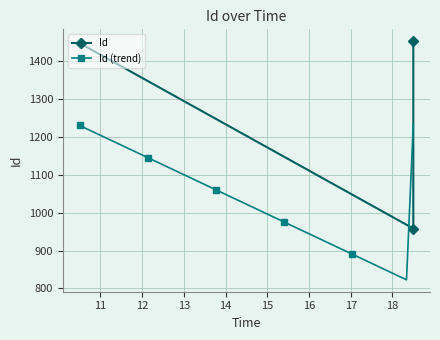

What is the lowest value of the Id (trend) series?

822.8